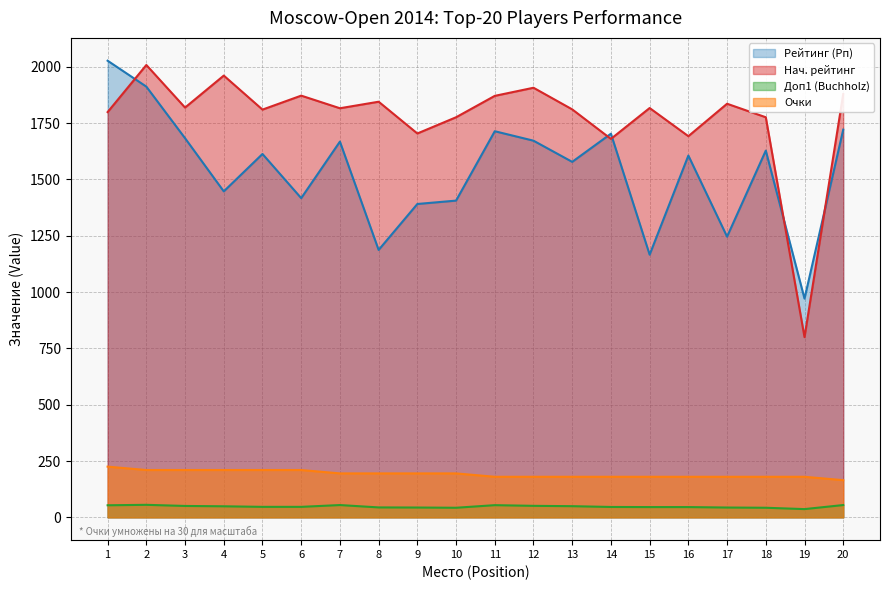

What is the value of the Доп1 (Buchholz) point at the 1st from the left?

53.5